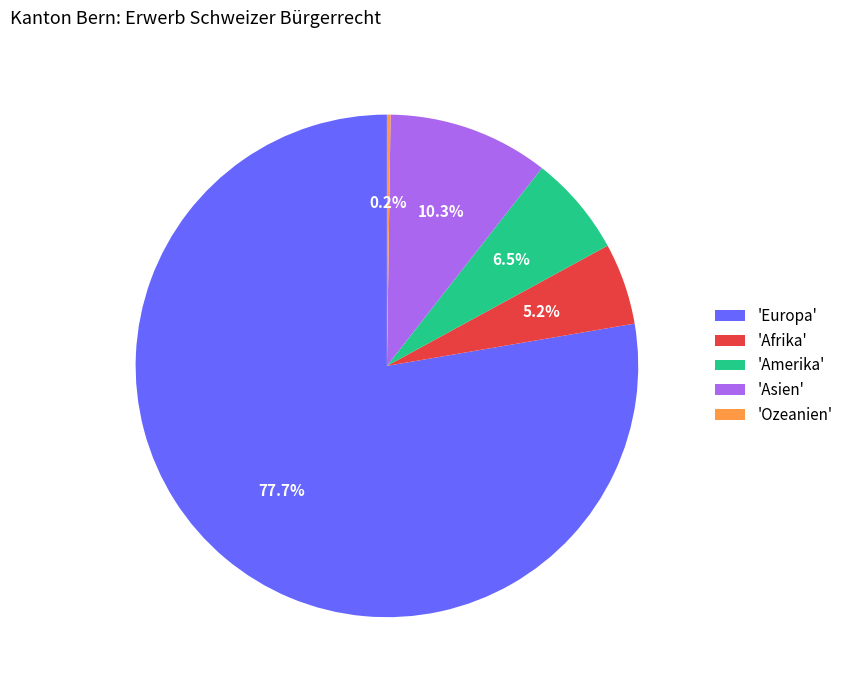

Does any single category account for the majority?

Yes